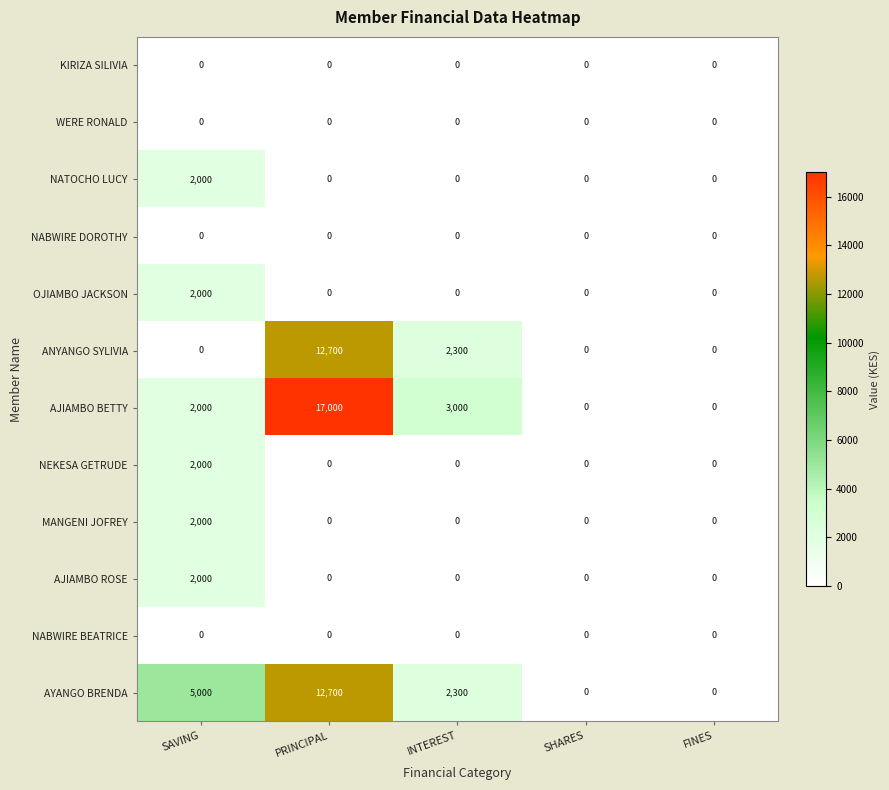

What is the sum of the AJIAMBO BETTY values at FINES and INTEREST?

3000